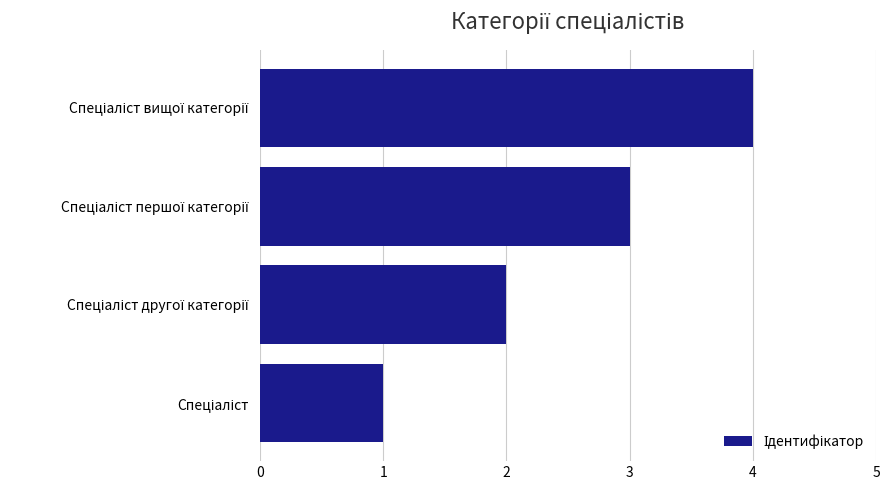

Are the bars grouped side by side (vs. stacked)?

No